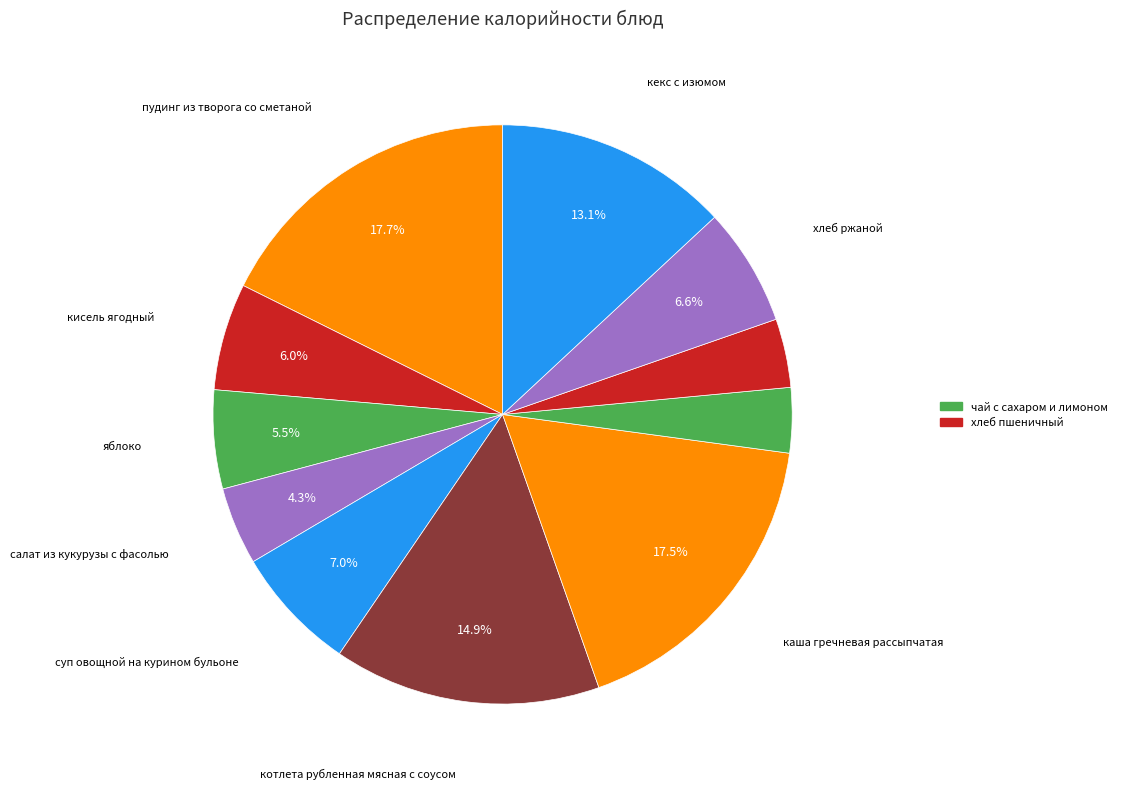

How many slices are in this pie chart?

11